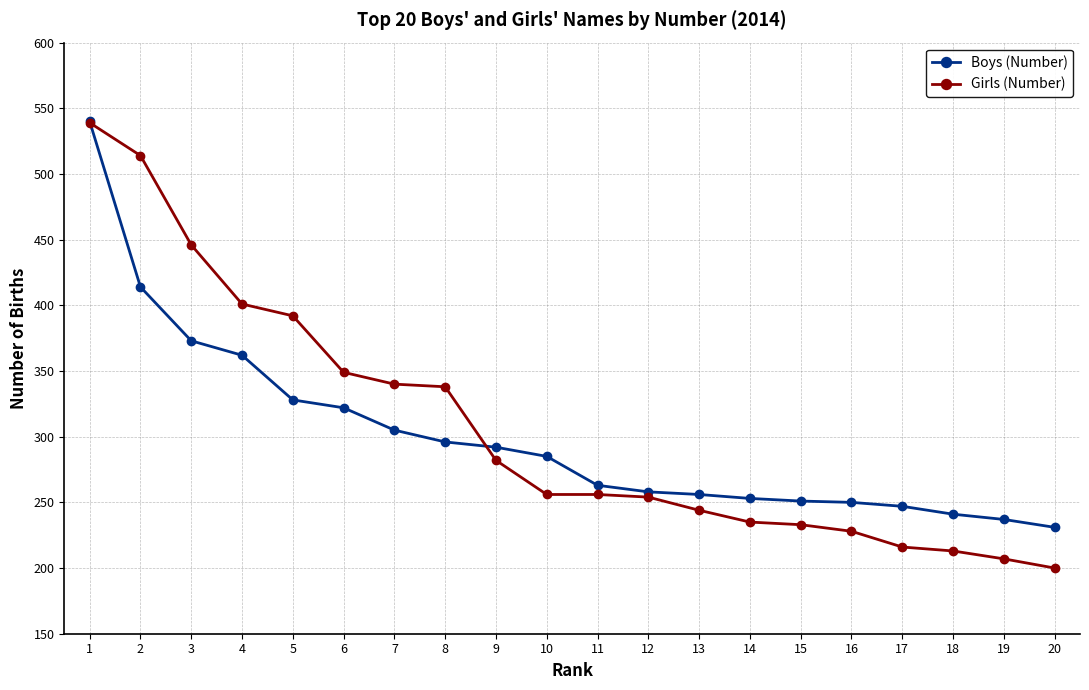

Which series has the widest spread of values?

Girls (Number)